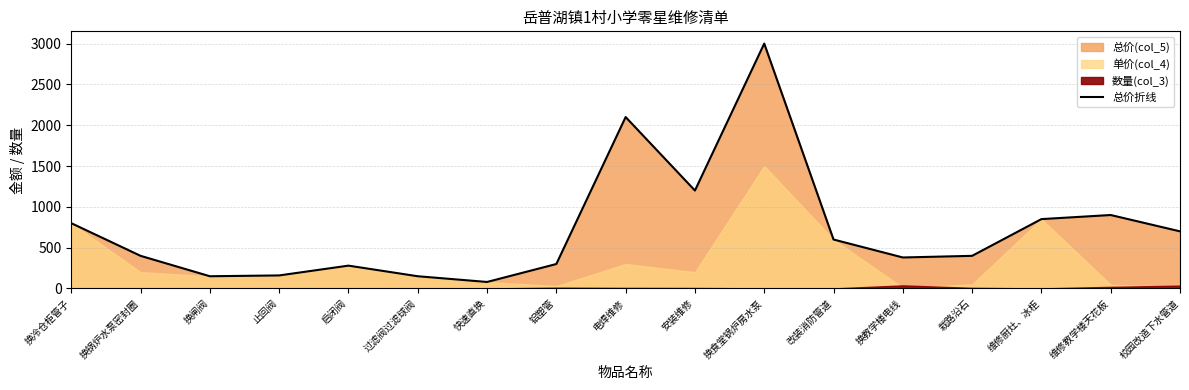

How many points are lower than both their immediate neighbors (excluding endpoints)?

4